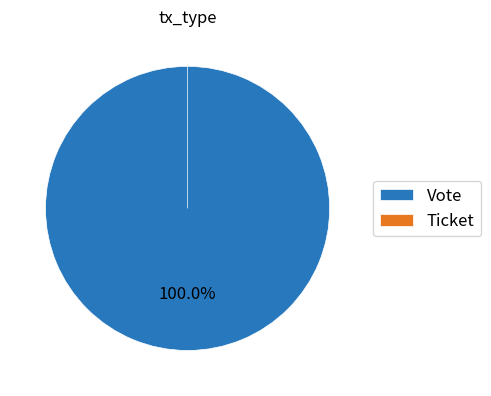

Rank the categories by value from highest to lowest.

Vote, Ticket